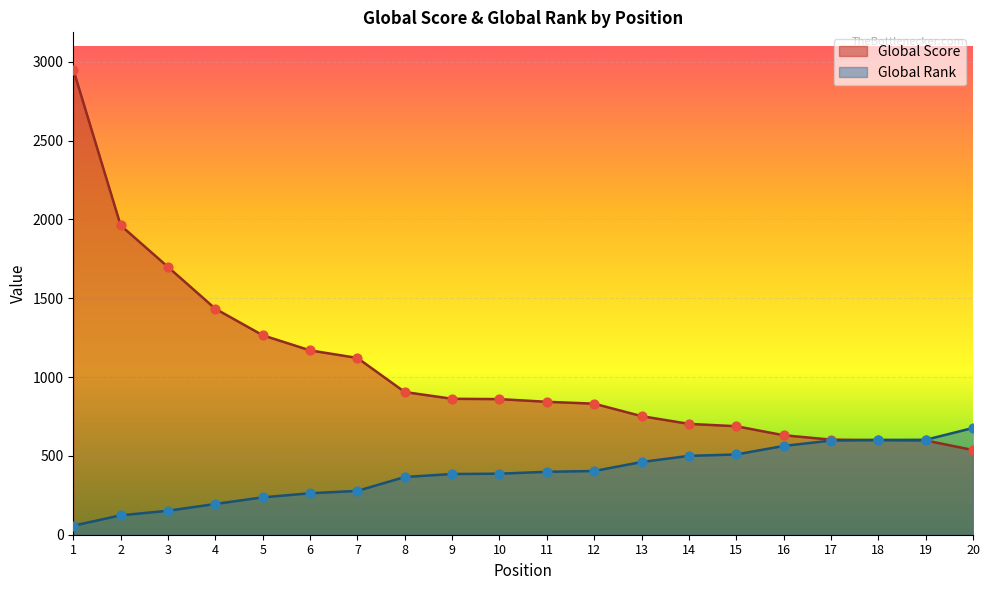

What is the total value across all series at 3?

1850